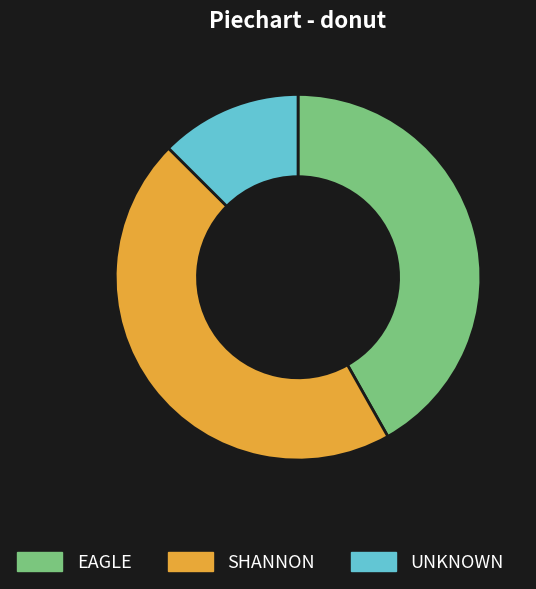

Rank the categories by value from highest to lowest.

SHANNON, EAGLE, UNKNOWN